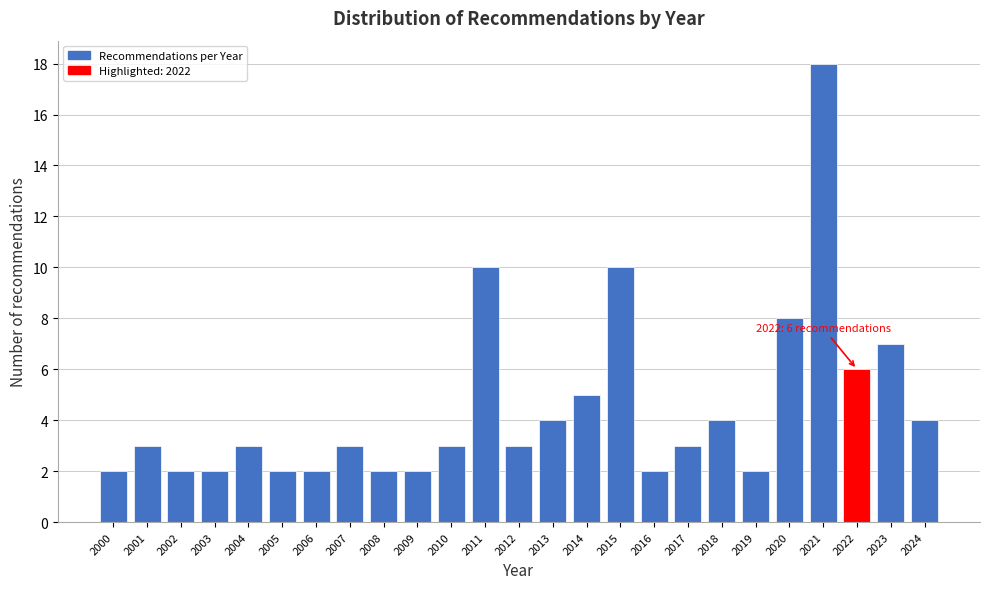

Reading right to left, extract all data points from this chart.

2024=4	2023=7	2022=6	2021=18	2020=8	2019=2	2018=4	2017=3	2016=2	2015=10	2014=5	2013=4	2012=3	2011=10	2010=3	2009=2	2008=2	2007=3	2006=2	2005=2	2004=3	2003=2	2002=2	2001=3	2000=2